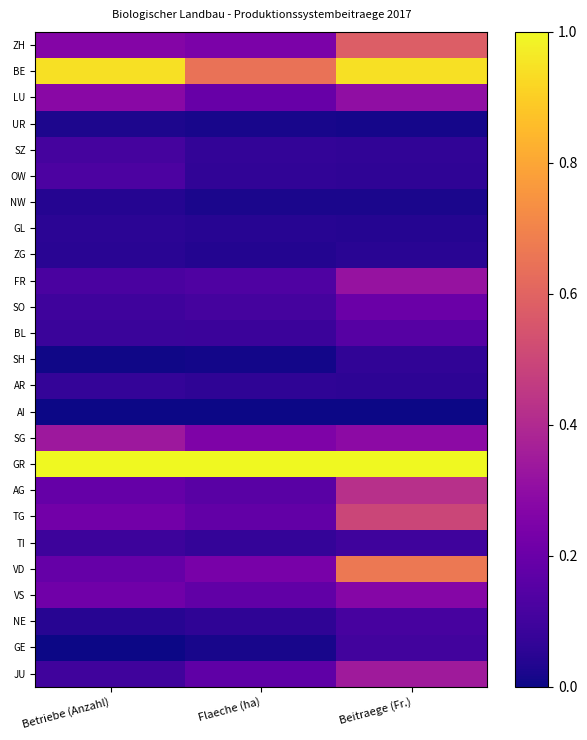

What is the total value across all series at Flaeche (ha)?

4.1